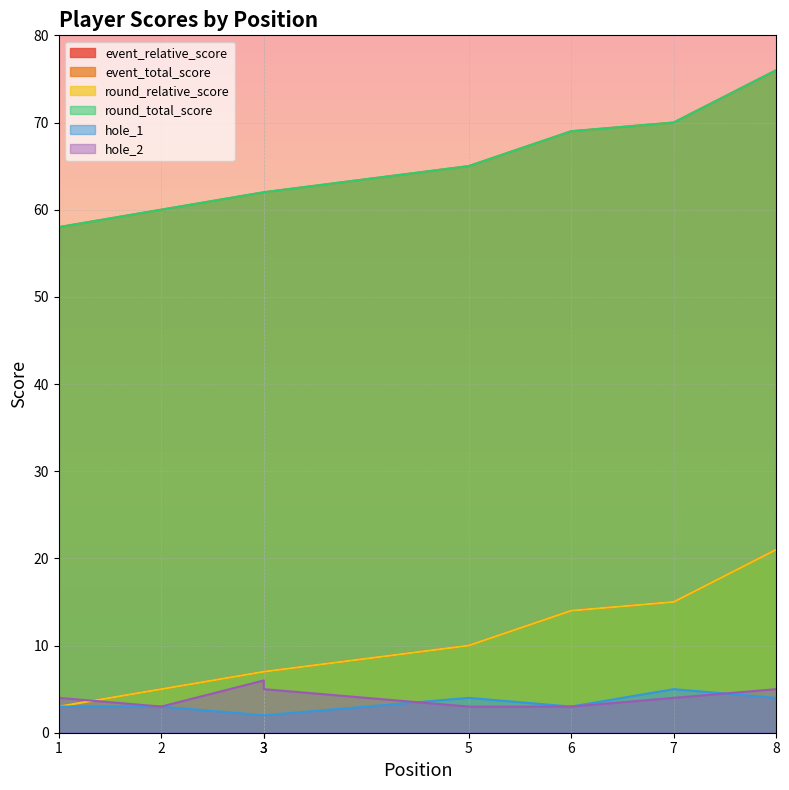

At which category does hole_2 reach its first local valley?

2